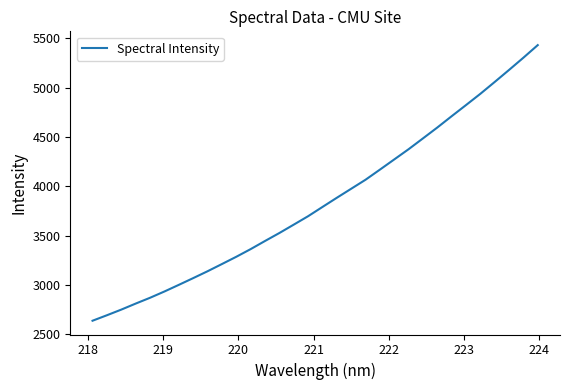

What is the maximum value shown in the chart?

5431.4